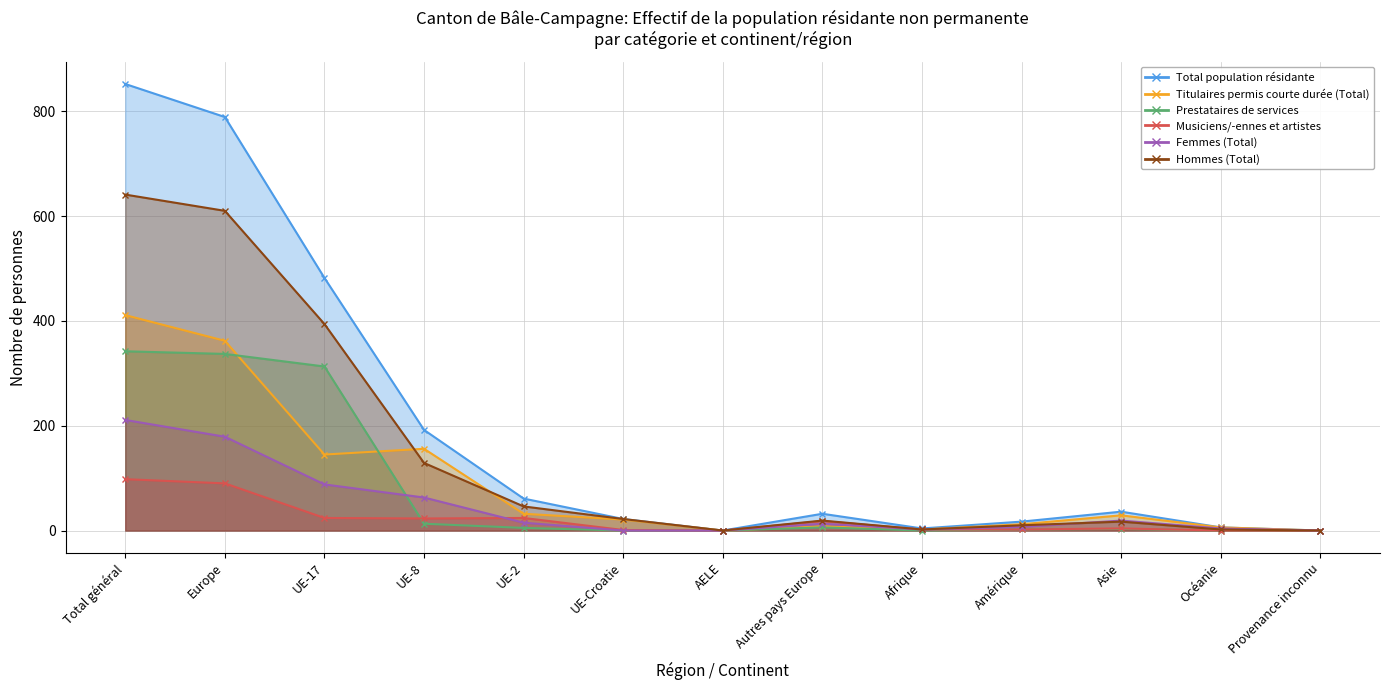

Which series changed the most between UE-2 and Océanie?

Total population résidante